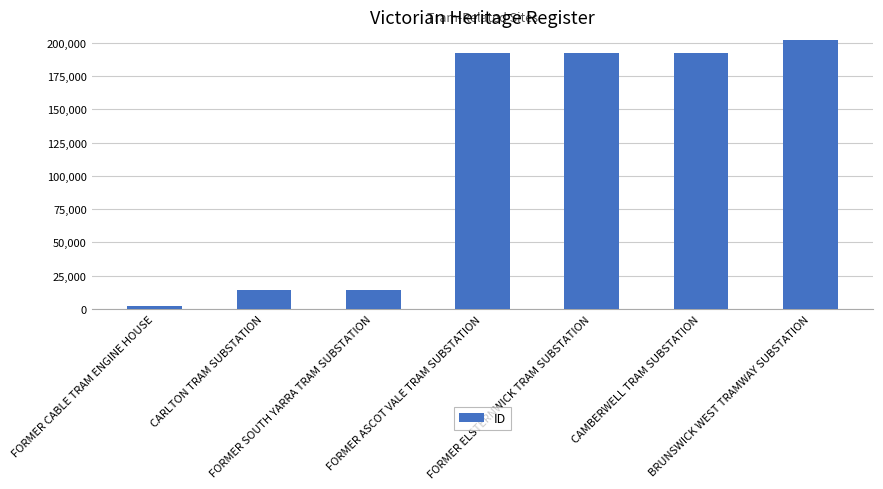

True or false: the data shows 254492 at FORMER ASCOT VALE TRAM SUBSTATION.

False